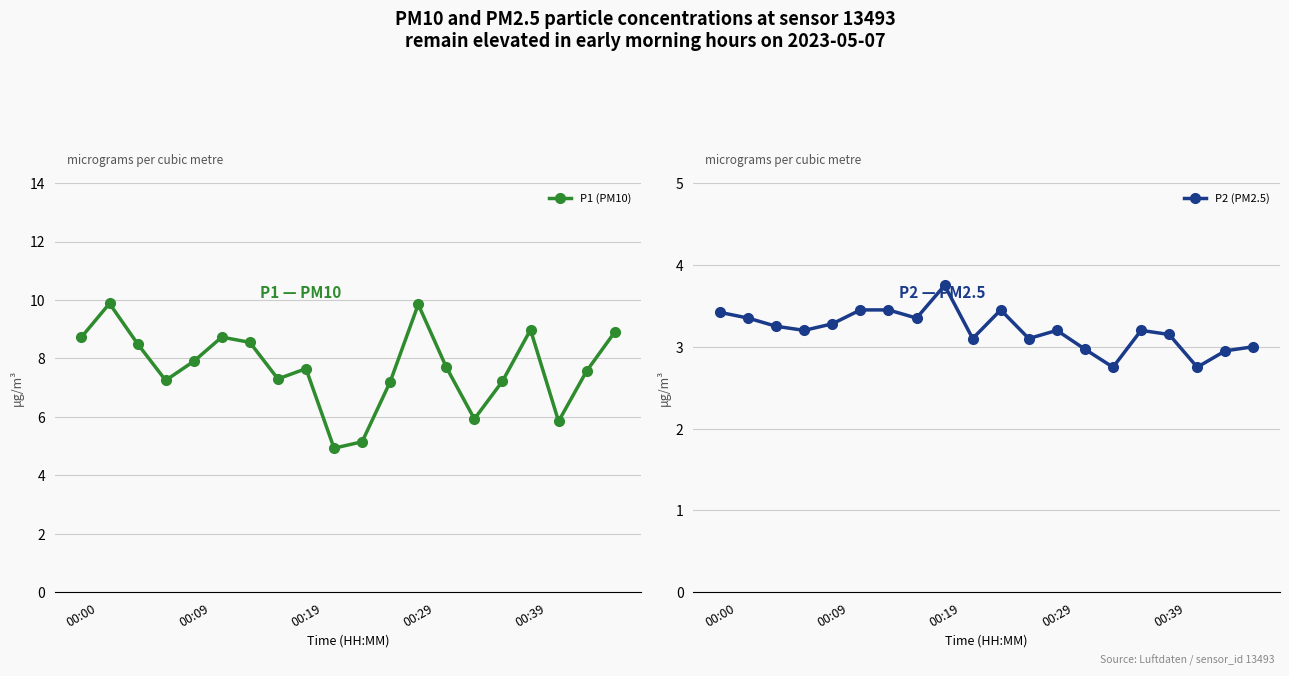

True or false: P2 (PM2.5) and P1 (PM10) cross at least once.

False